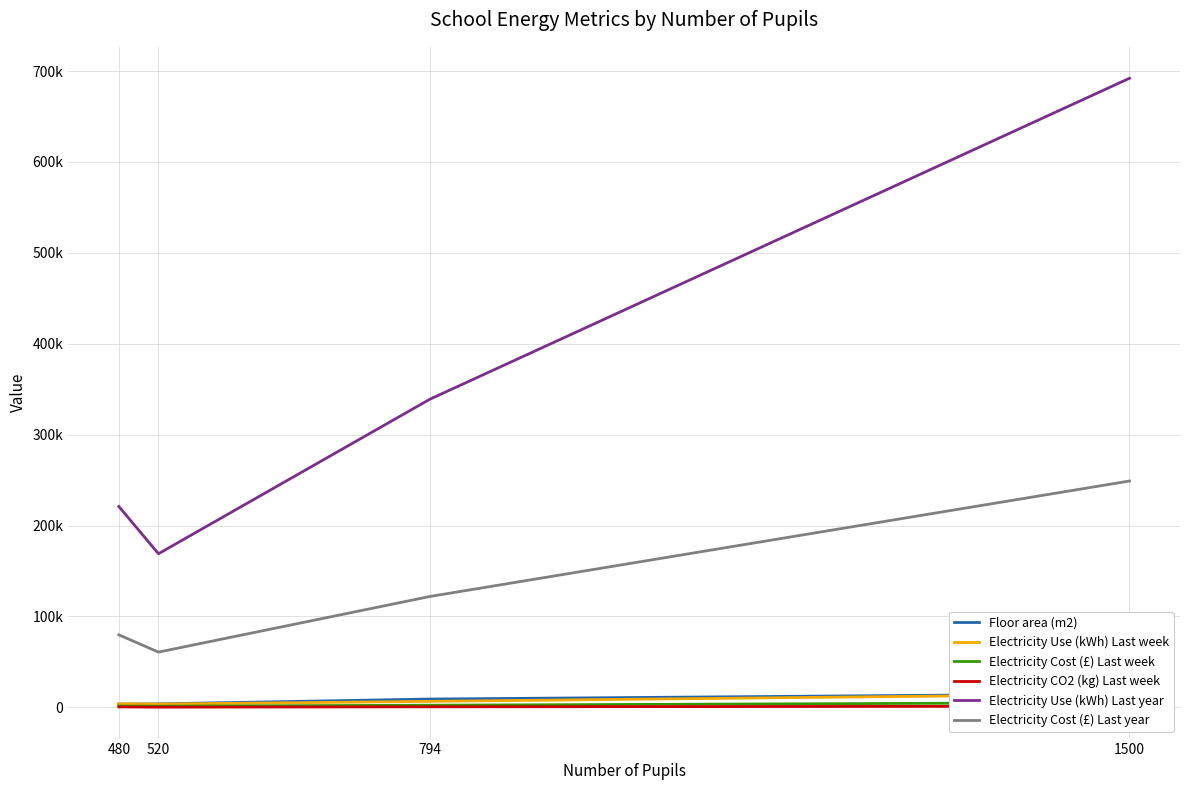

What is the difference between the maximum and second lowest values in the Floor area (m2) series?

11059